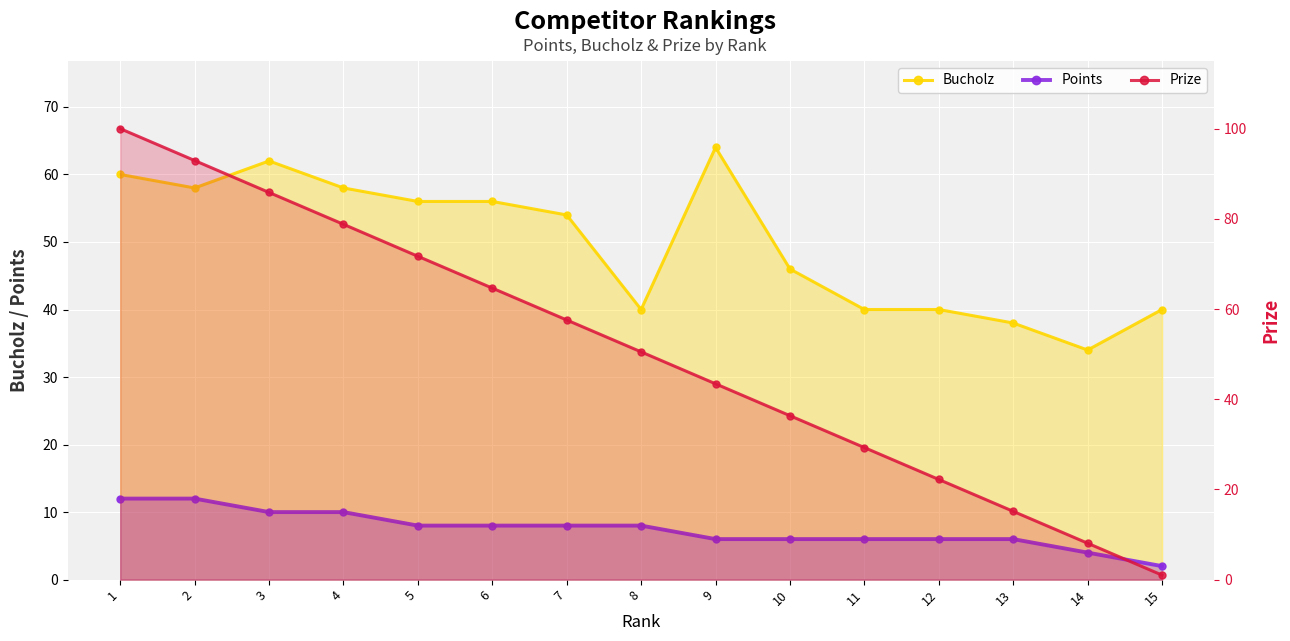

List the labels in order of Bucholz value, largest first.

9, 3, 1, 2, 4, 5, 6, 7, 10, 8, 11, 12, 15, 13, 14